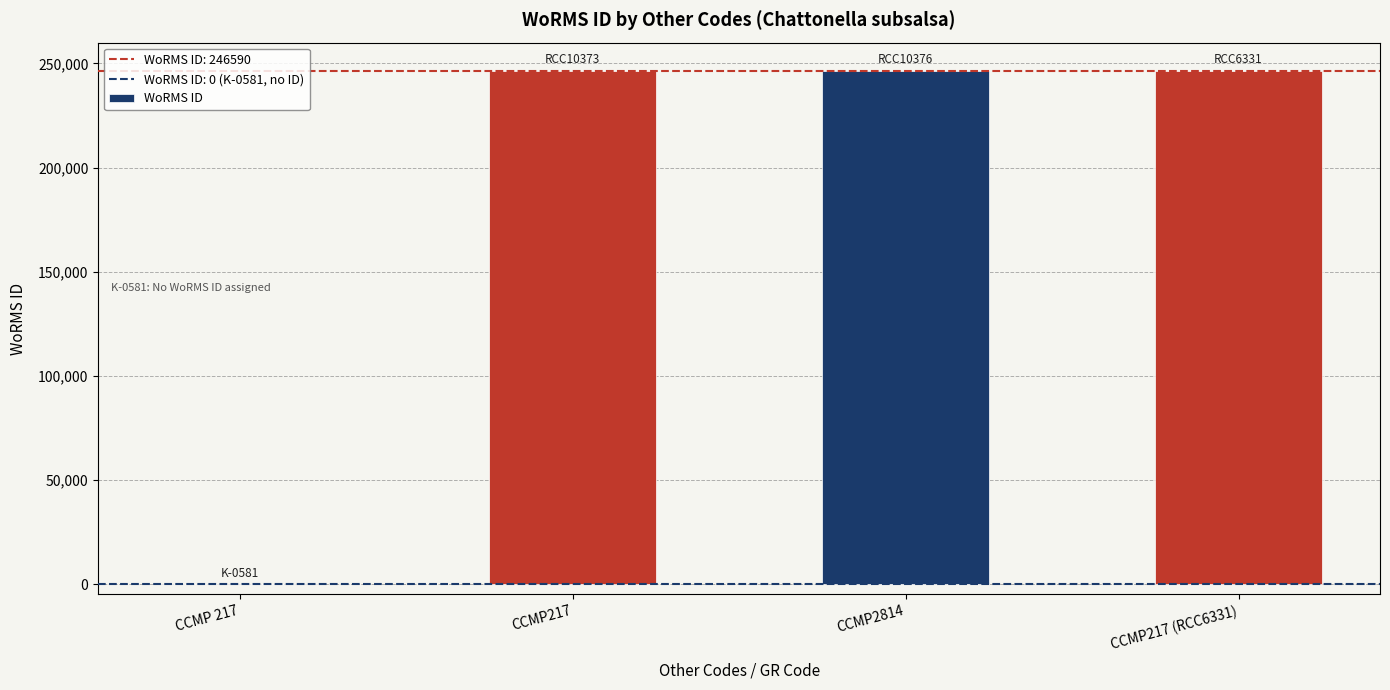

What is the approximate value at CCMP217 (RCC6331), to the nearest 50?

246600